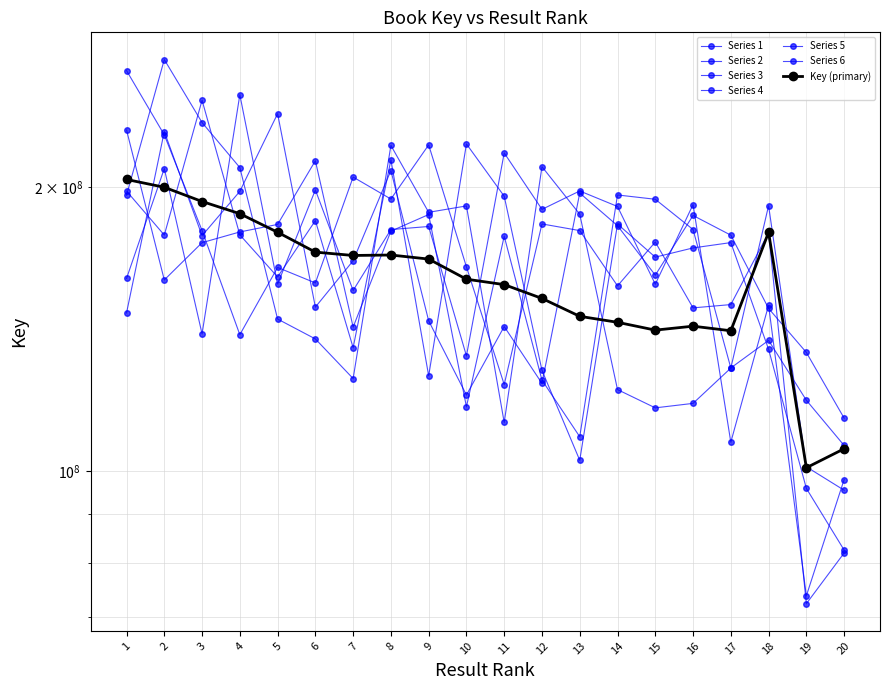

Does the chart display data point markers on the line(s)?

Yes